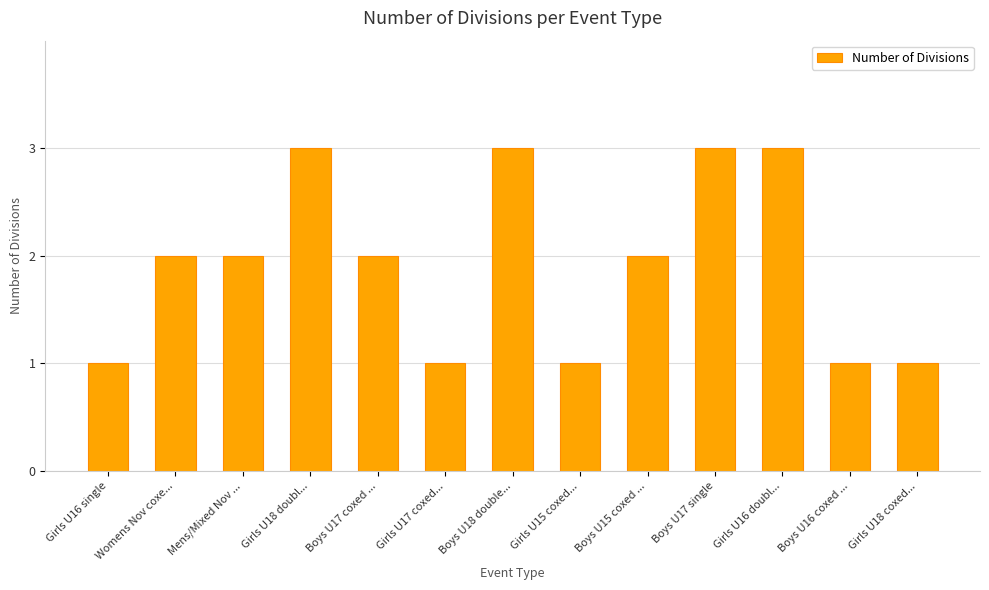

Reading left to right, transcribe all the data shown in this chart.

1	2	2	3	2	1	3	1	2	3	3	1	1